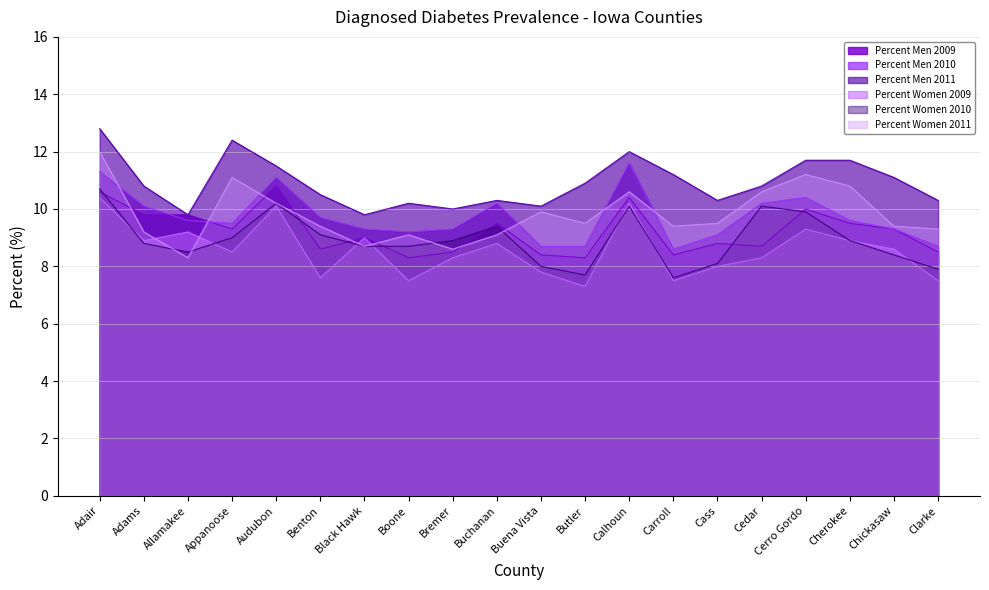

Which series has the largest total across all categories?

Percent Men 2011